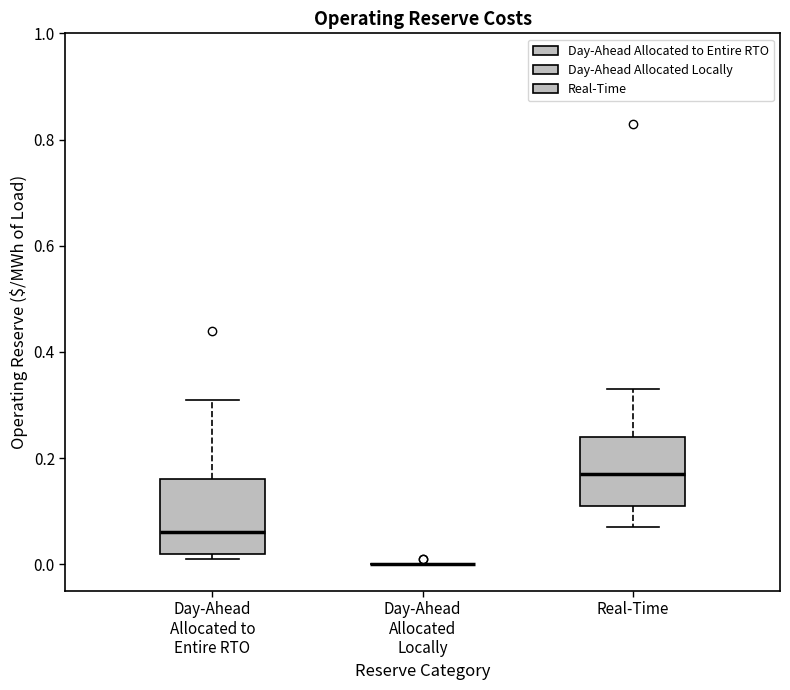

Reading left to right, read every box against the y-axis: the position of its median line, the range the box covers, and the ends of its whiskers. The values are not printed on the chart, so give them approximately, as read against the axis.

Day-Ahead Allocated to Entire RTO: median 0.06, box 0.02 to 0.16, whiskers 0.02 (just below the box's lower edge) to 0.32
Day-Ahead Allocated Locally: box collapsed to a line at 0.00, whiskers 0.00 to 0.00
Real-Time: median 0.18, box 0.12 to 0.24, whiskers 0.08 to 0.34